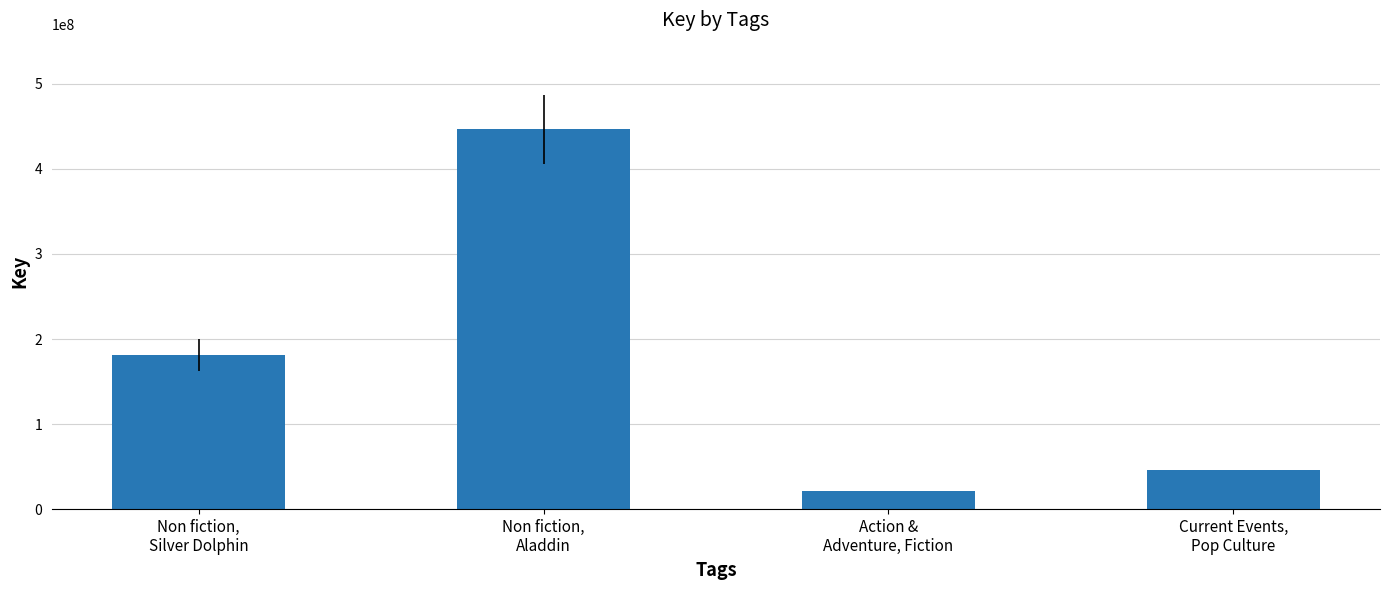

What is the change in value from Non fiction,
Aladdin to Action &
Adventure, Fiction?

-424933924.5